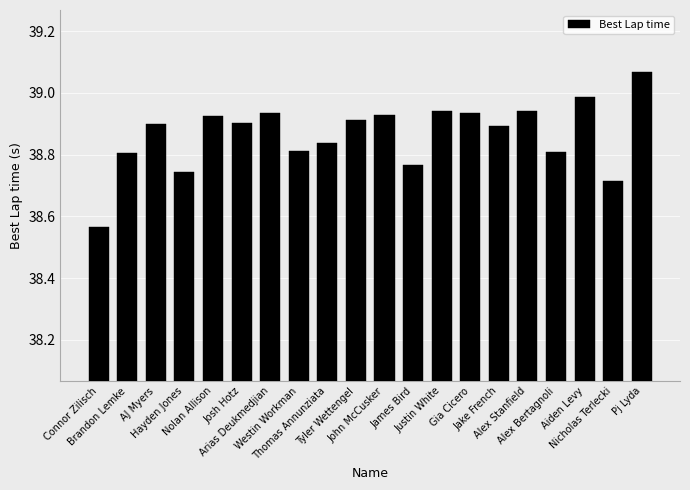

The chart shows a value of 51.2 at Justin White. True or false?

False